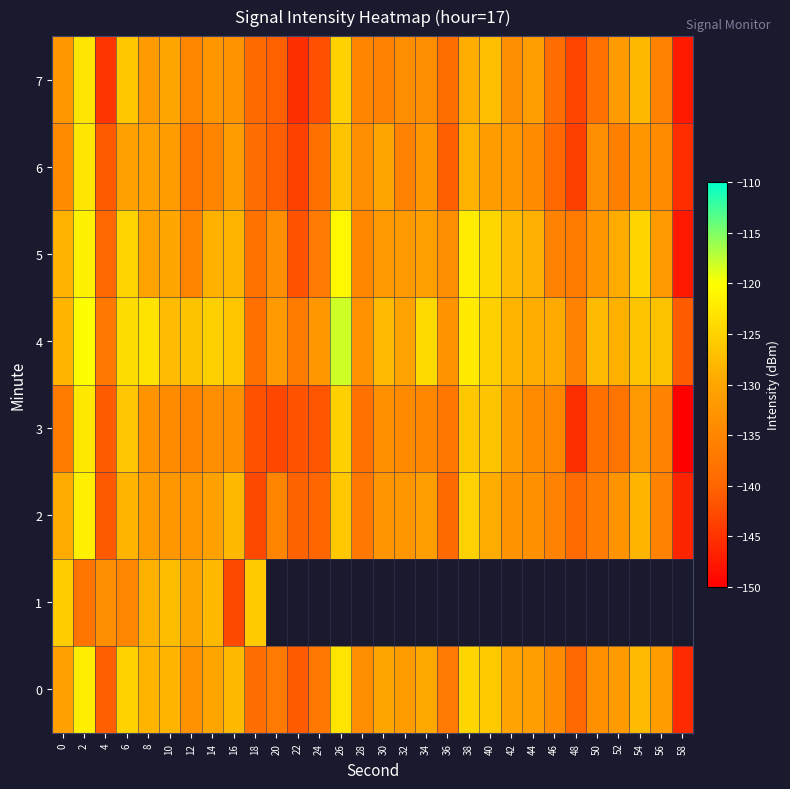

What is the lowest value of the 7 series?

-147.3